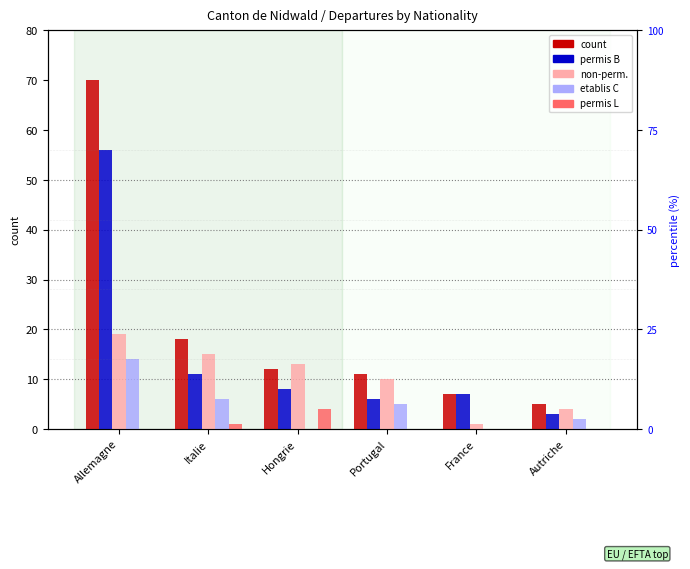

Reading left to right, transcribe all the data shown in this chart.

Total (Perm.): Allemagne=70	Italie=18	Hongrie=12	Portugal=11	France=7	Autriche=5
Permis B: Allemagne=56	Italie=11	Hongrie=8	Portugal=6	France=7	Autriche=3
Non-perm.: Allemagne=19	Italie=15	Hongrie=13	Portugal=10	France=1	Autriche=4
Etablis C: Allemagne=14	Italie=6	Hongrie=0	Portugal=5	France=0	Autriche=2
Permis L: Allemagne=0	Italie=1	Hongrie=4	Portugal=0	France=0	Autriche=0